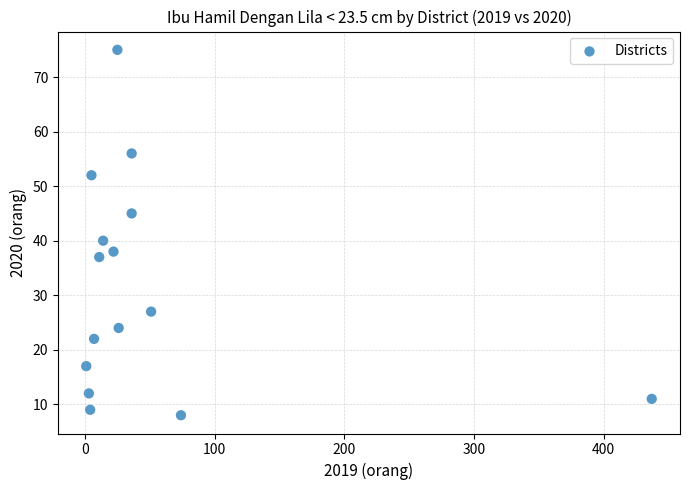

What Y value in the scatter plot is closest to 41?

40